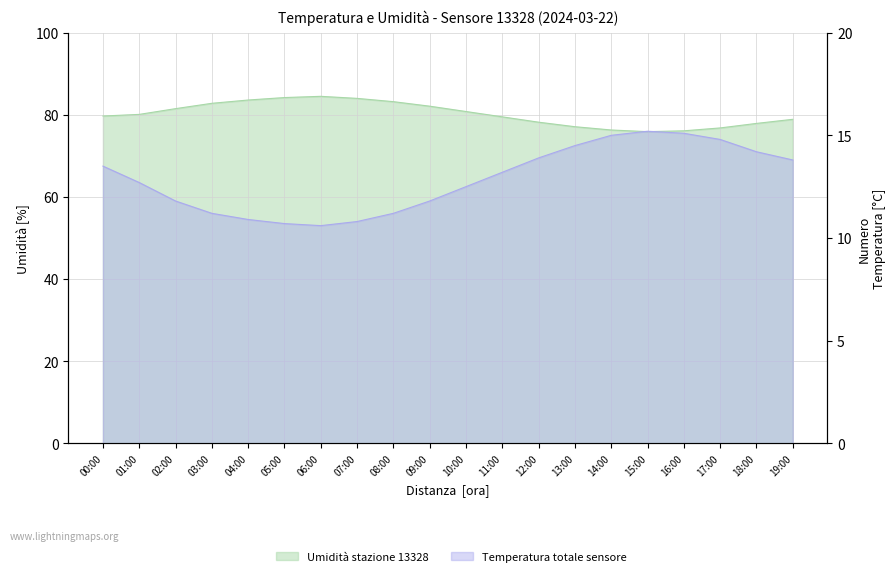

Does the chart have visible grid lines?

Yes